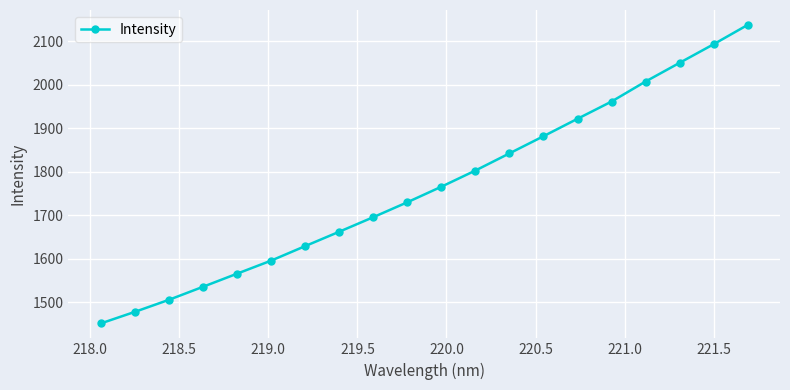

How many lines are shown in the chart?

1